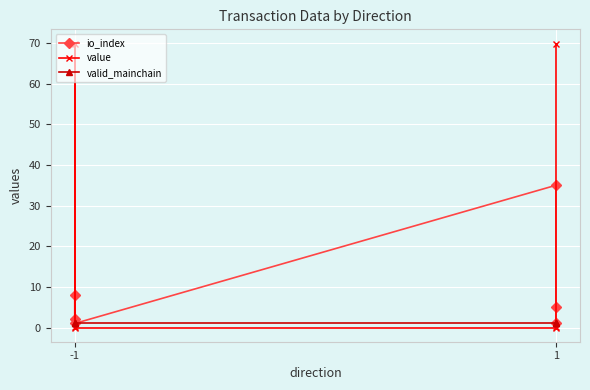

Which series has the widest spread of values?

value